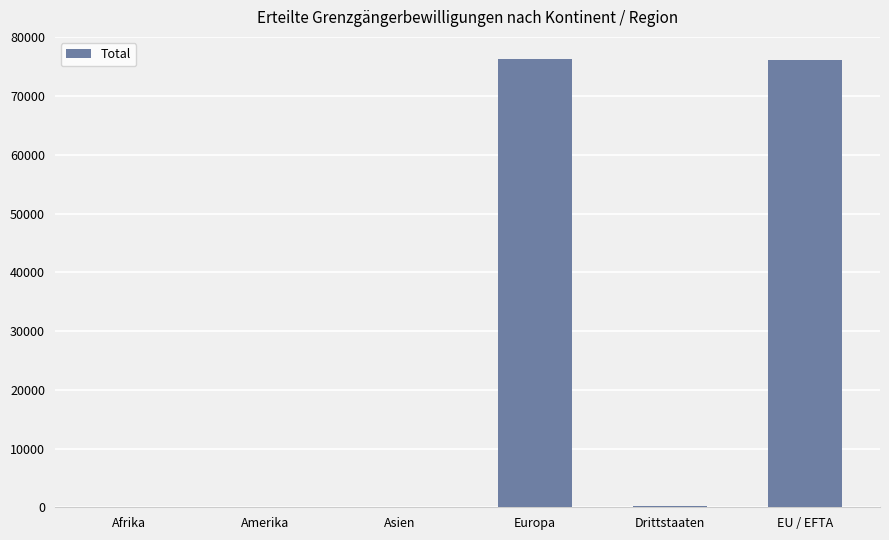

What is the greatest value displayed?

76269